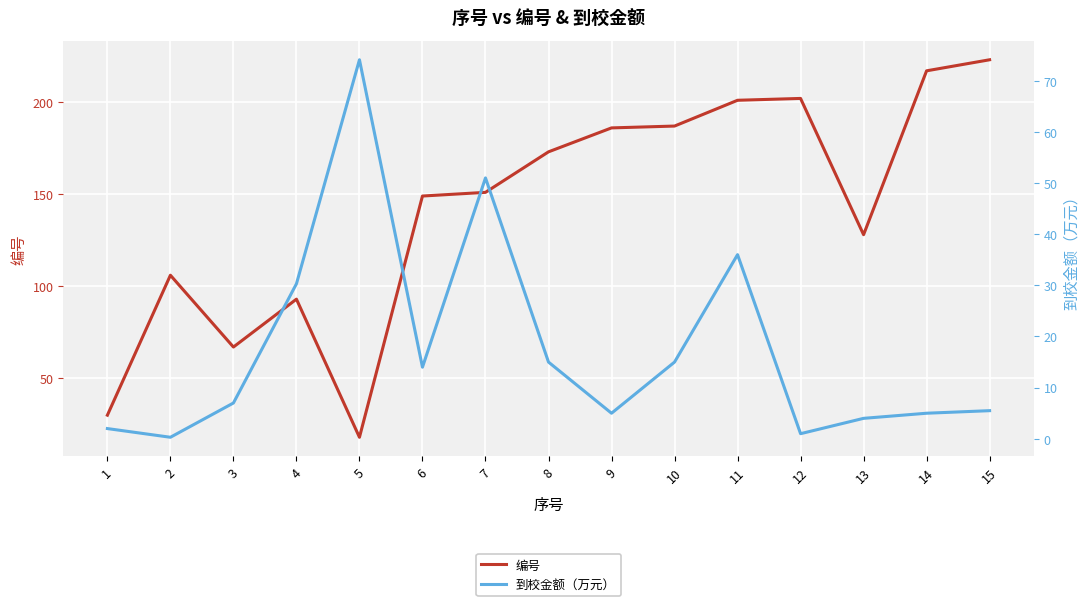

Count the number of data series in this chart.

2